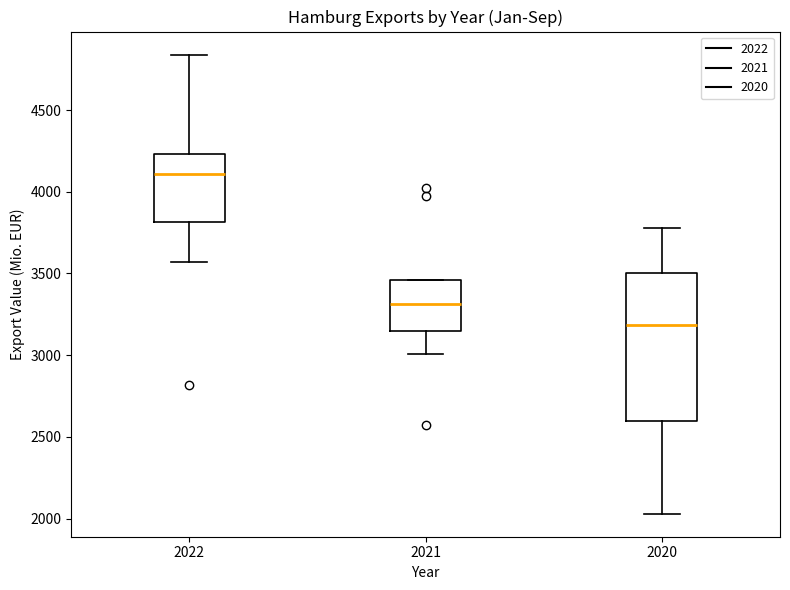

Where does the upper whisker of the box at x = 2020 end on the y-axis? The values are not printed on the chart, so give them approximately, as read against the axis.

3800